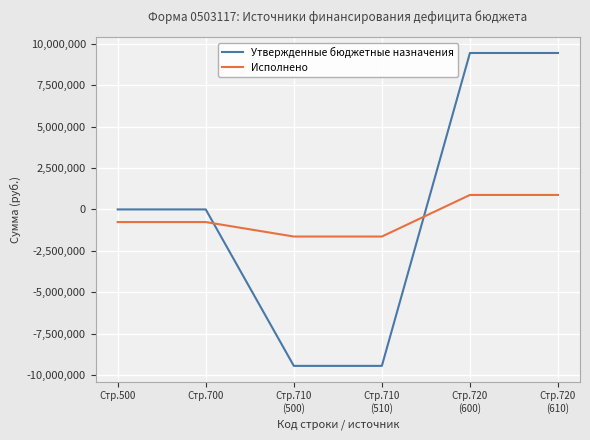

Which series has the largest range (max minus min)?

Утвержденные бюджетные назначения